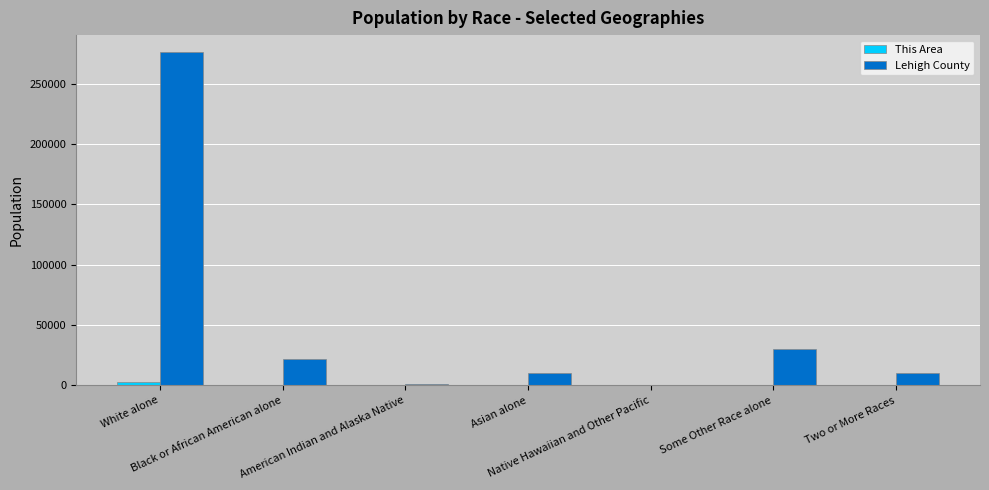

How many groups of bars are there?

7